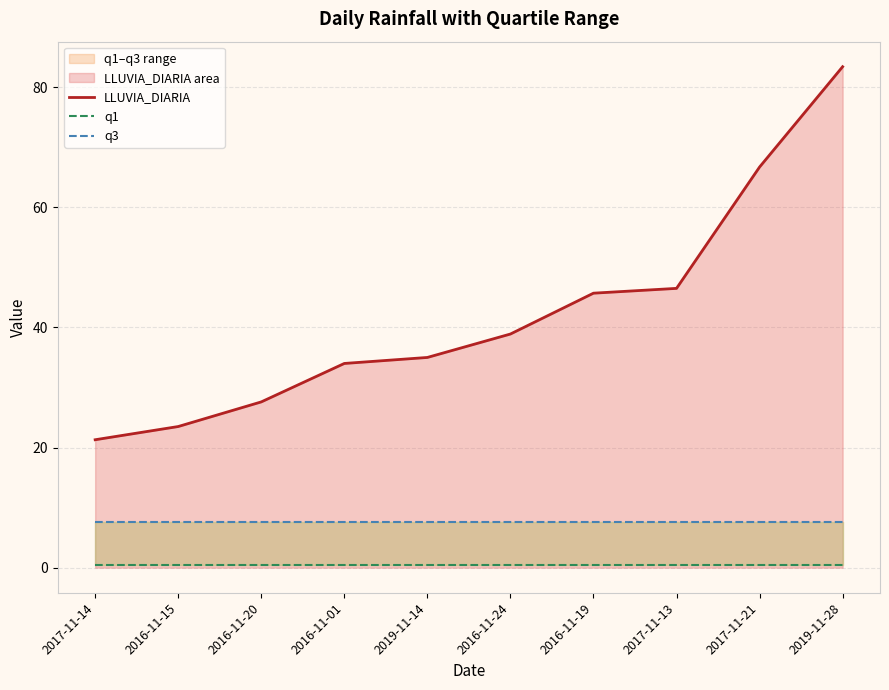

What is the total value across all series at 2019-11-14?

43.1